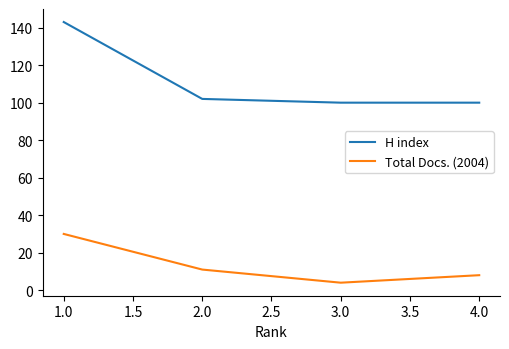

True or false: Total Docs. (2004) has more than 0 interior local peaks.

False